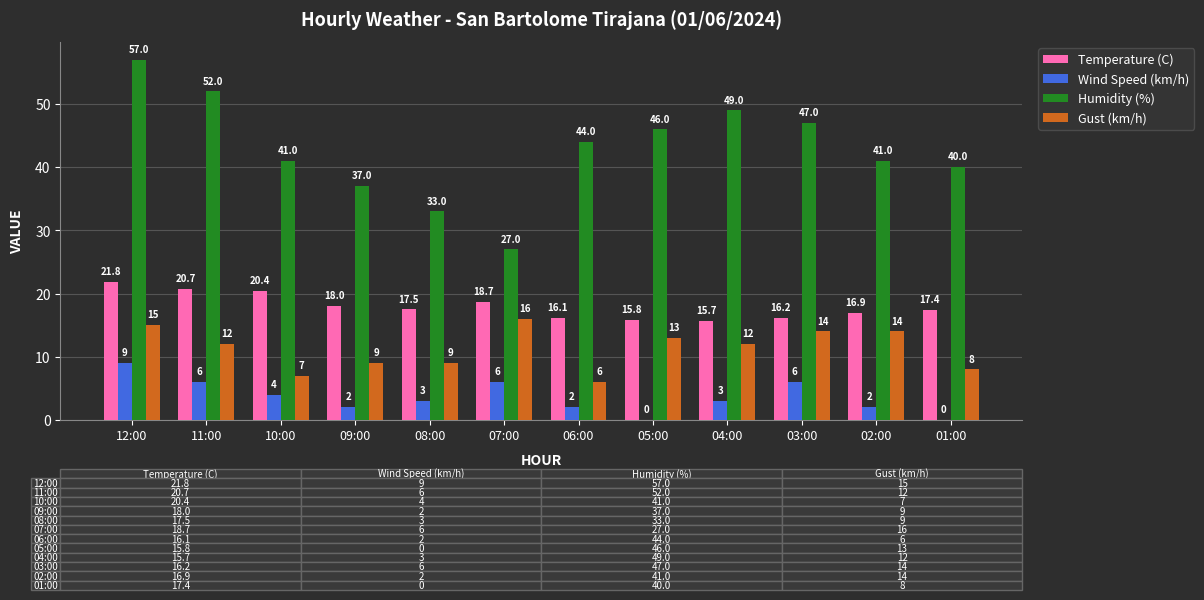

Are the bars horizontal?

No